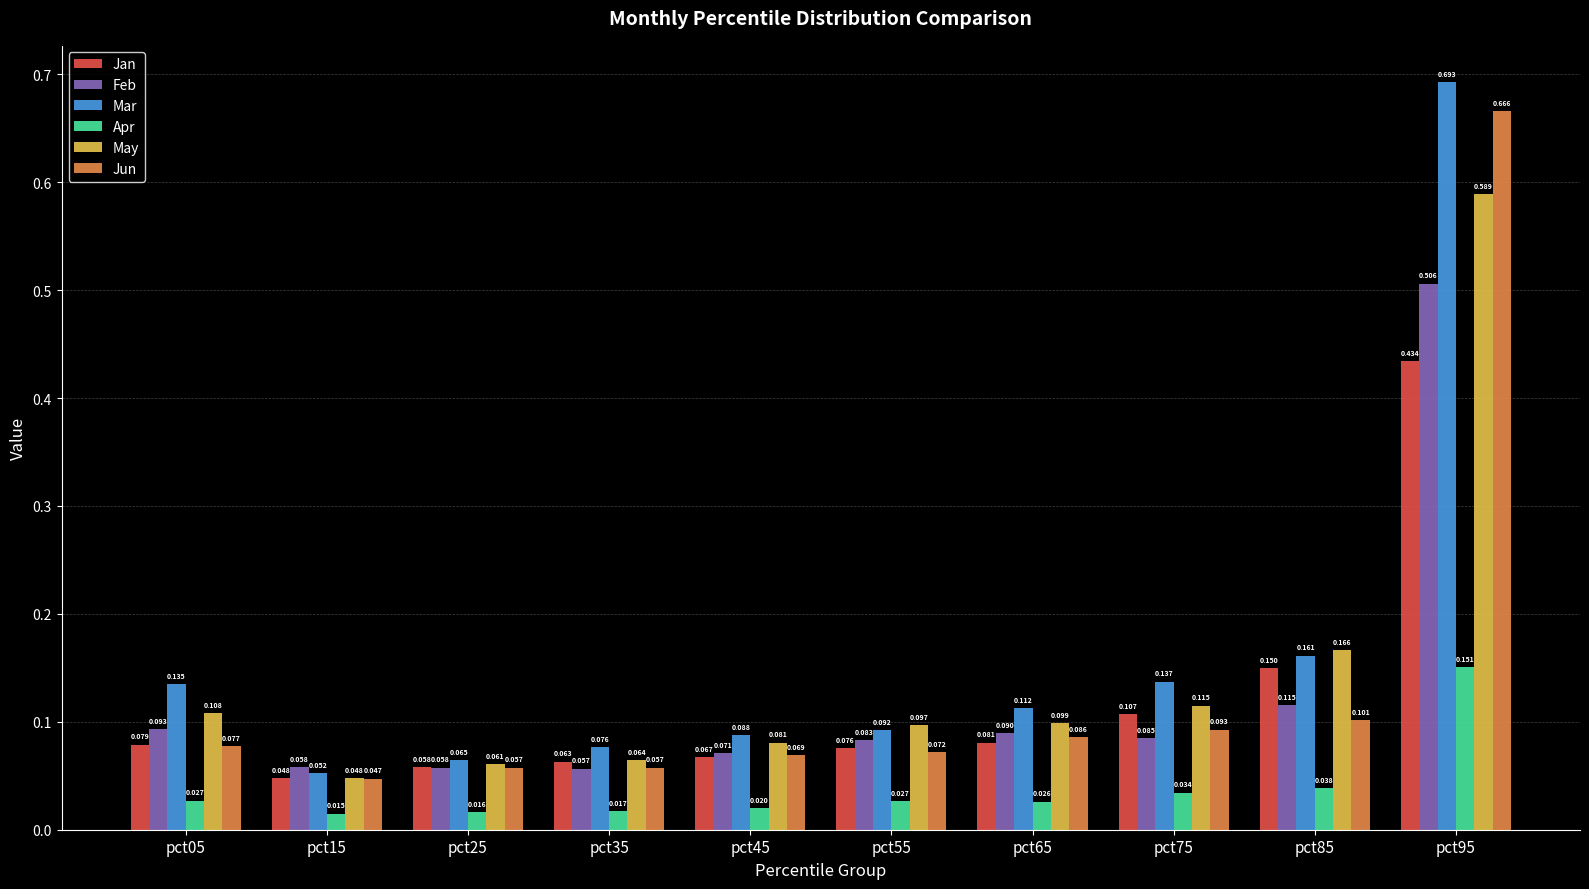

Which series has the largest total across all categories?

Mar